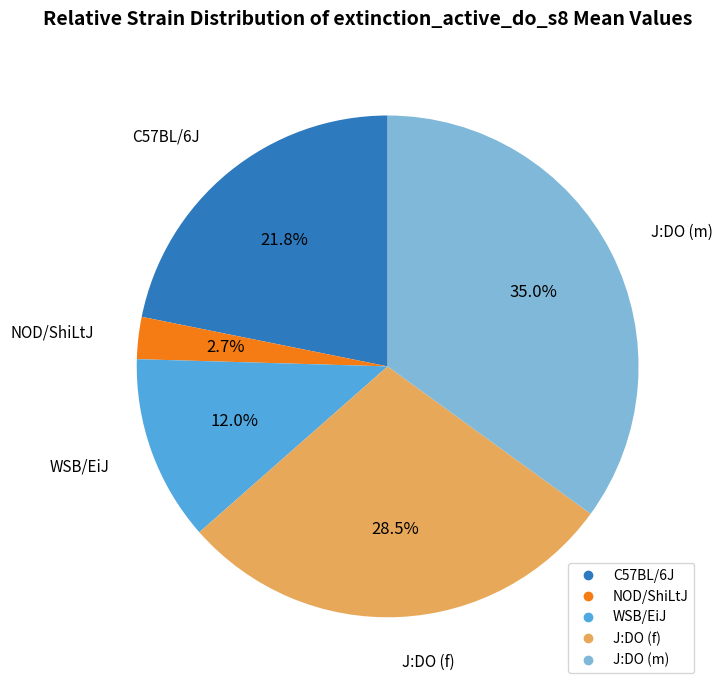

To the nearest percent, what is the combined percentage of C57BL/6J and J:DO (f)?

50%